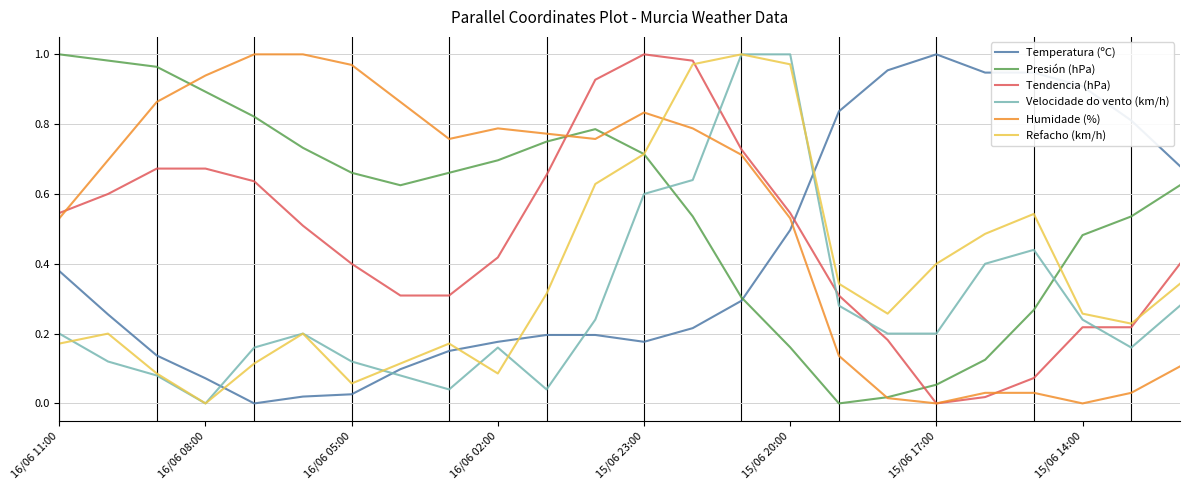

After their last crossing, which series has the higher values: Tendencia (hPa) or Velocidade do vento (km/h)?

Tendencia (hPa)